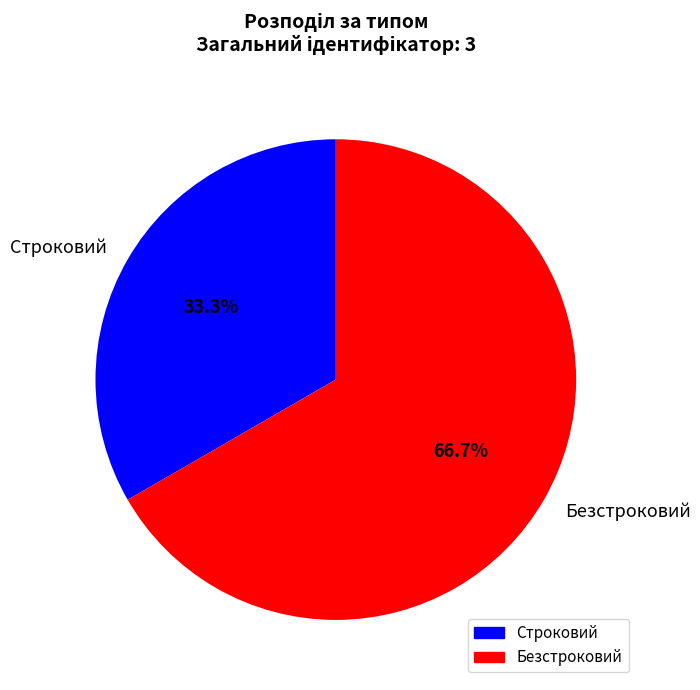

Count the number of slices in the pie.

2